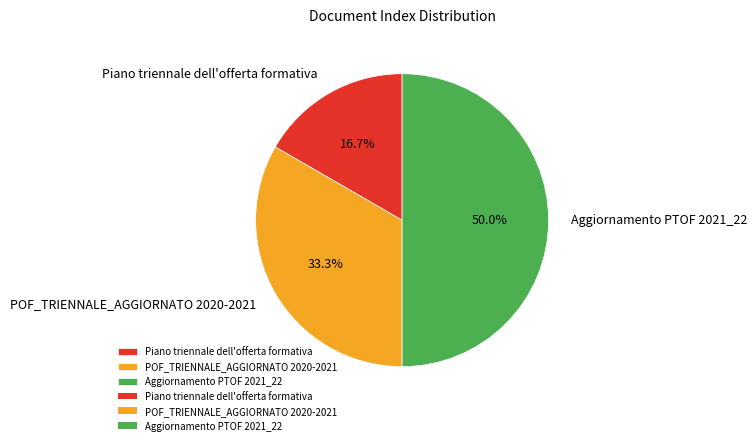

Count the number of slices in the pie.

3